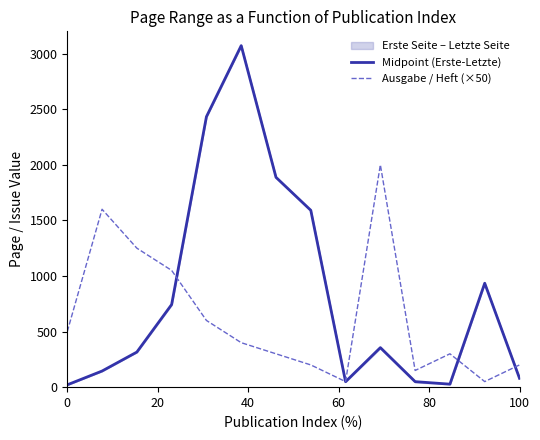

What is the difference between the second highest and second lowest values in the Midpoint (Erste-Letzte) series?

2405.0